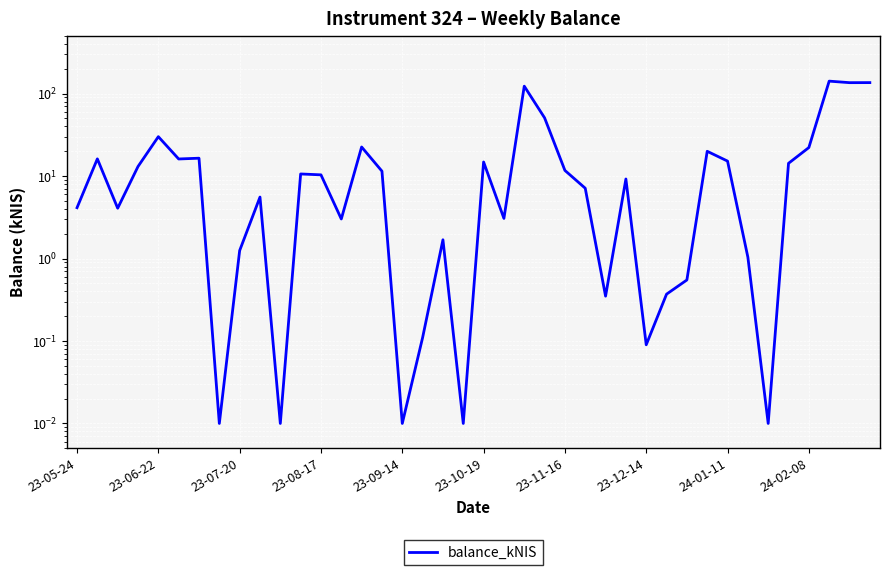

What is the maximum value shown in the chart?

141.9